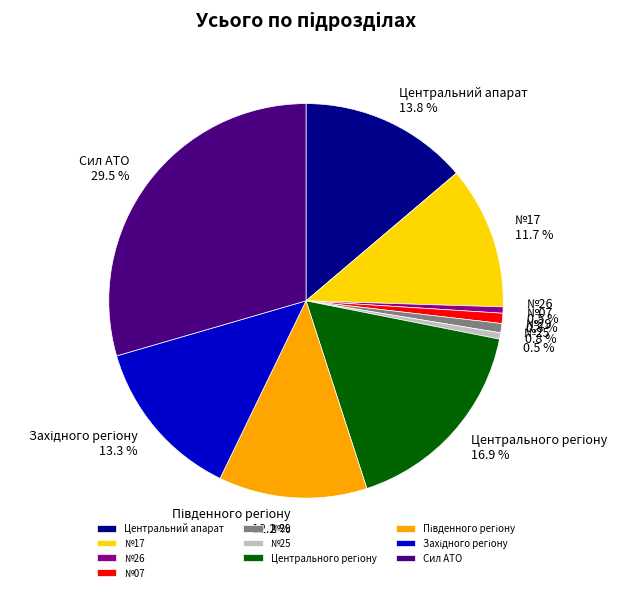

Is there a majority slice in this chart?

No